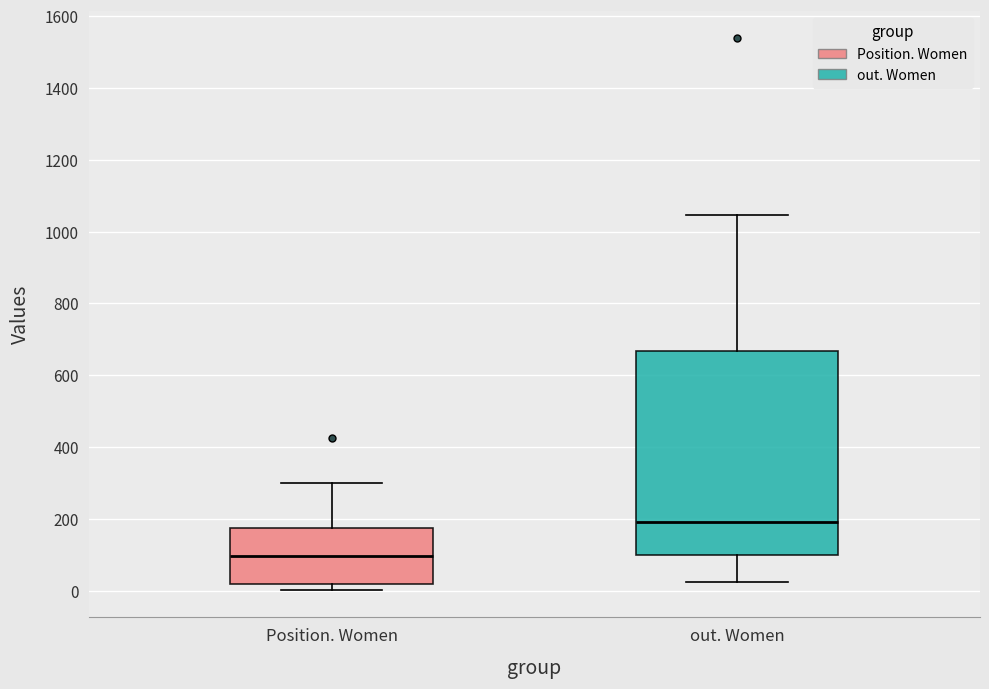

Which box is the tallest, from its lower edge to its upper edge?

out. Women